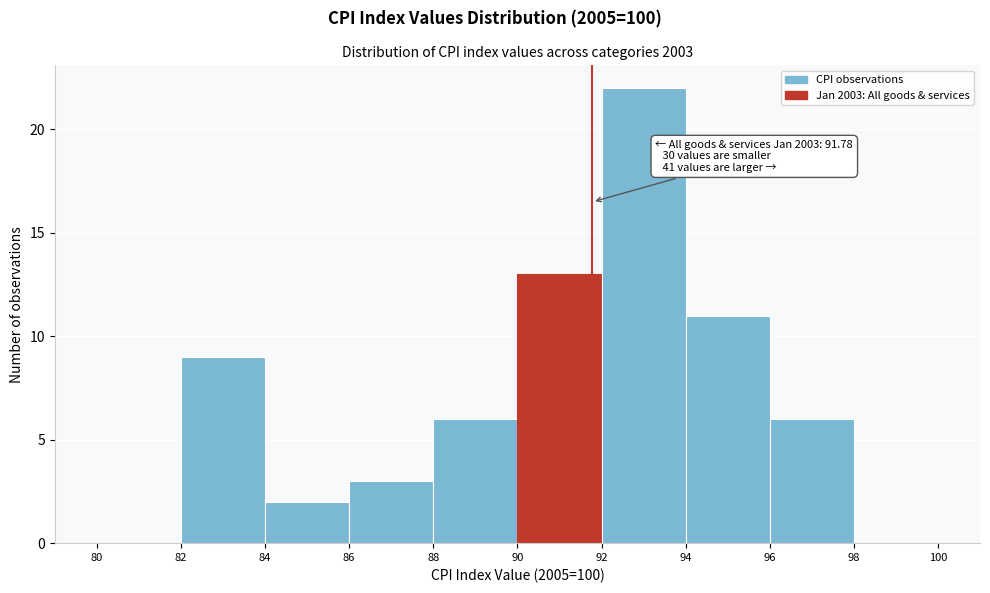

Over which range of the x-axis is the bar tallest?

92 to 94